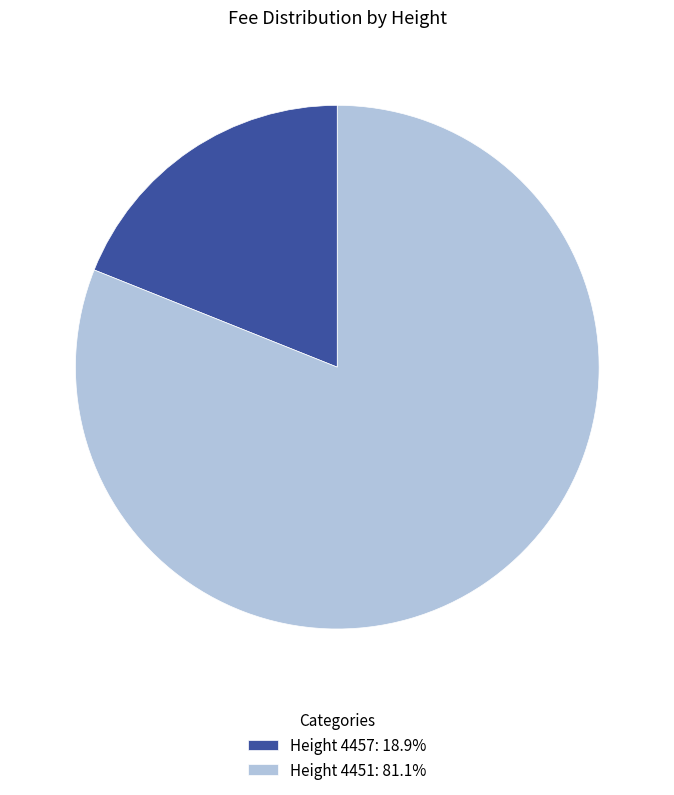

Do Height 4457: 18.9% and Height 4451: 81.1% together represent more than half of the pie?

Yes